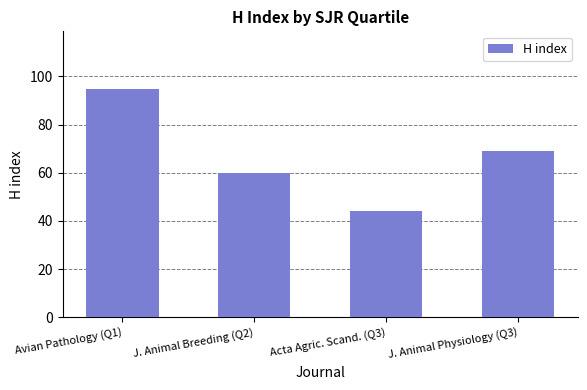

What is the label of the 2nd bar from the right?

Acta Agric. Scand. (Q3)